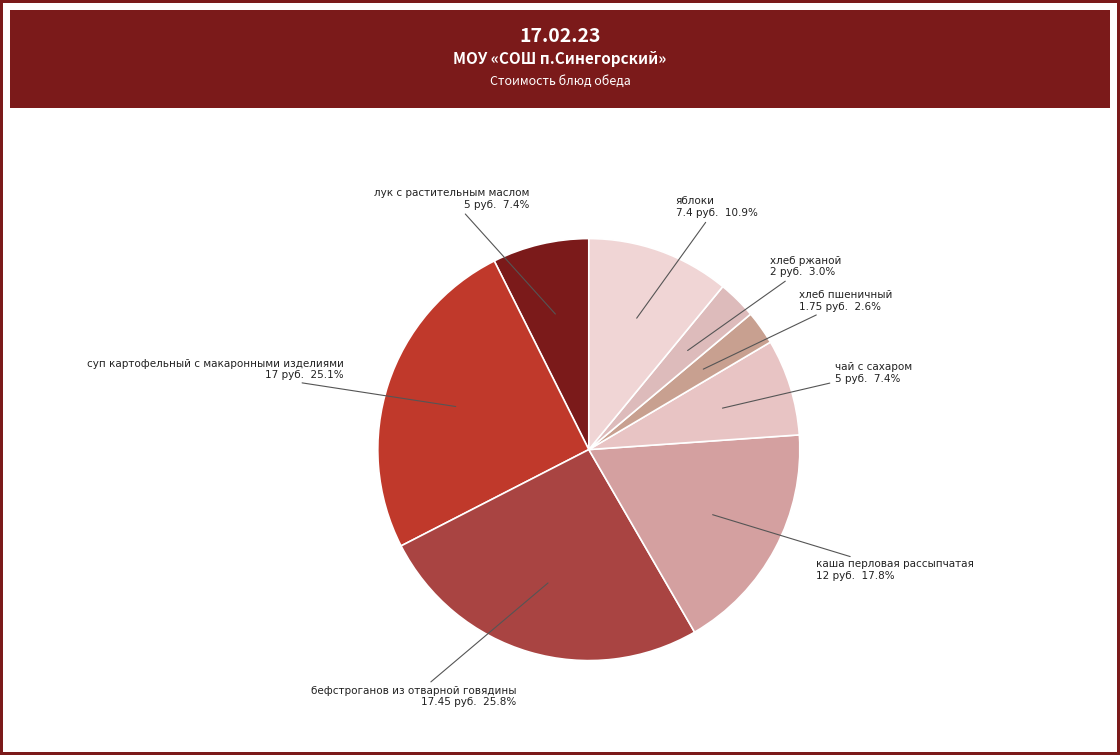

Count the number of slices in the pie.

8